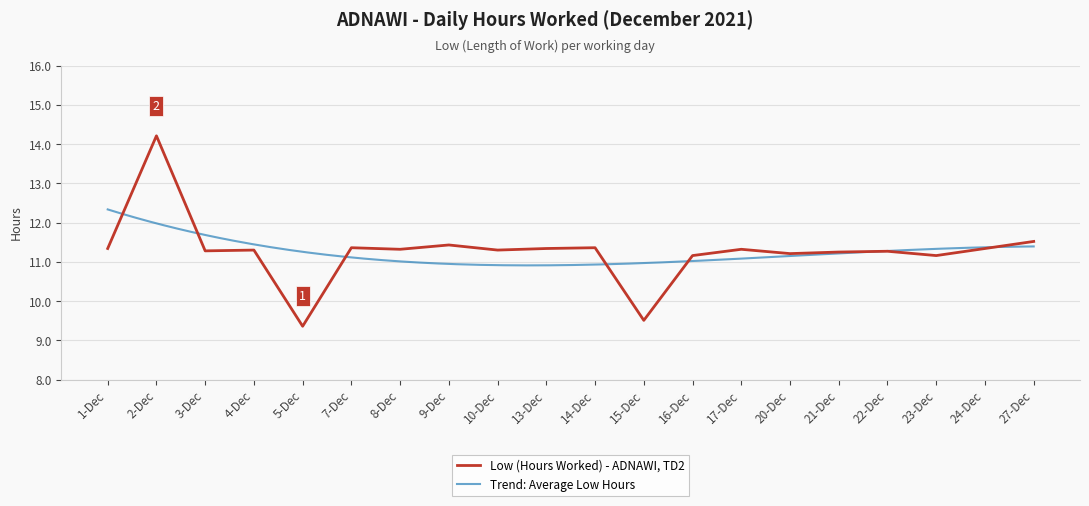

What position from the right is 14-Dec?

10